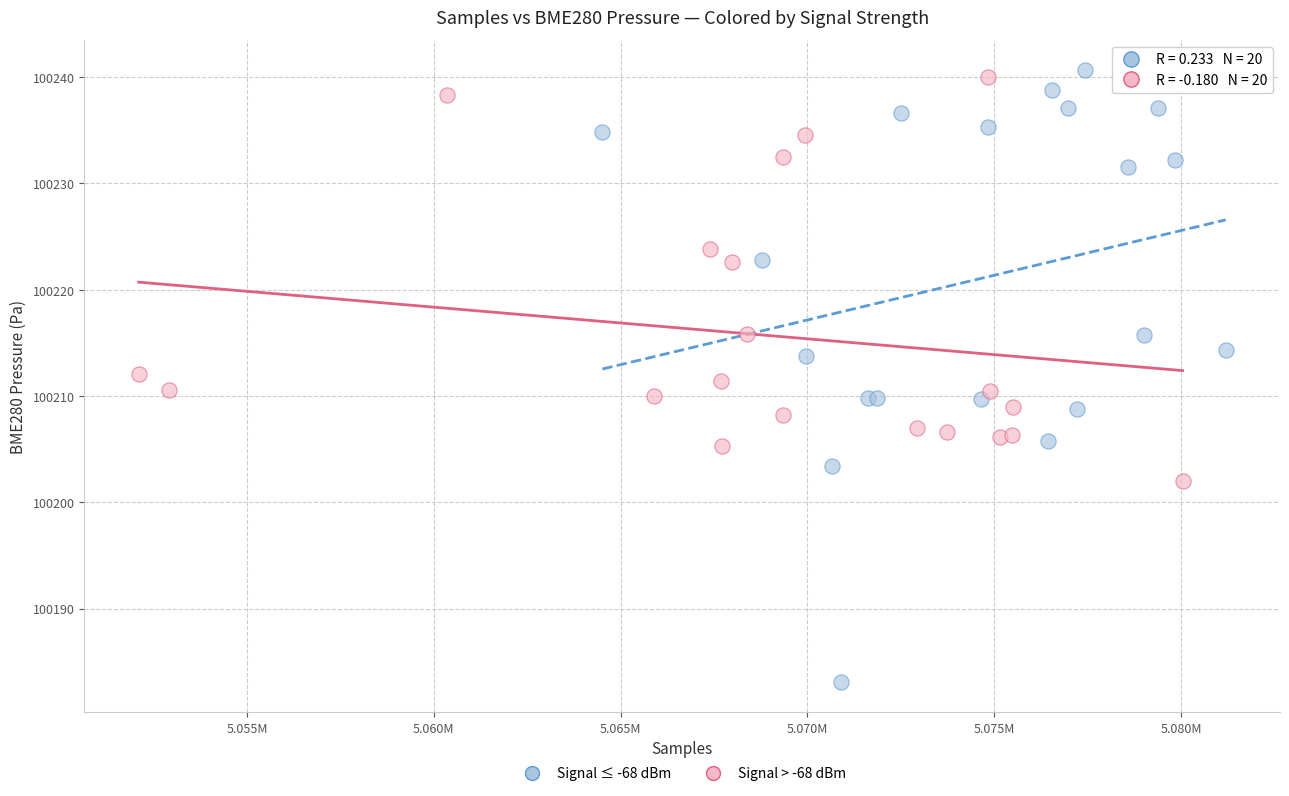

Which series reaches the maximum Y coordinate?

Signal ≤ -68 dBm